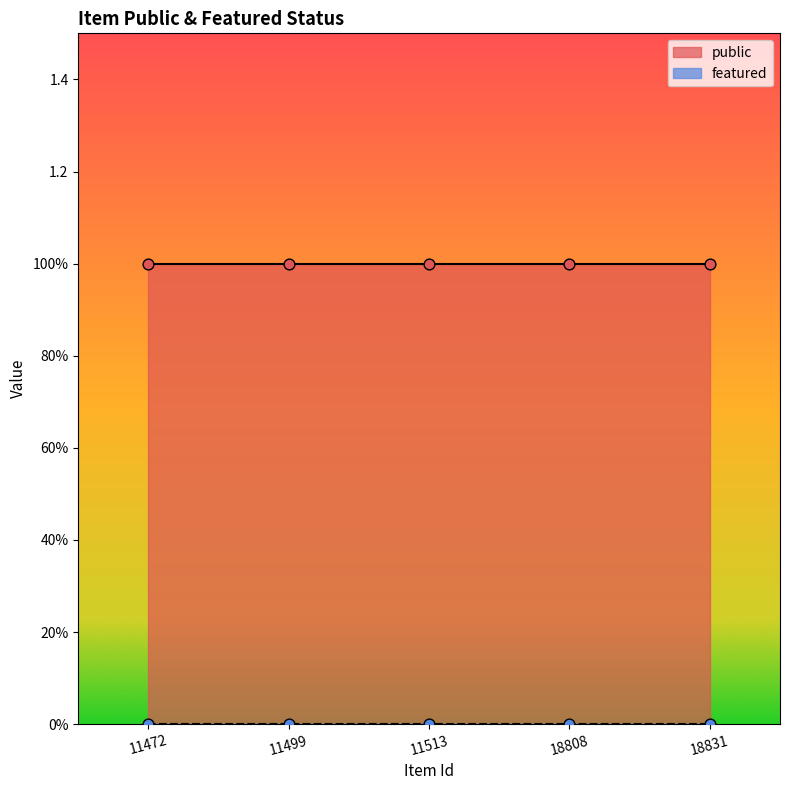

What are all the series names shown in the legend?

public, featured